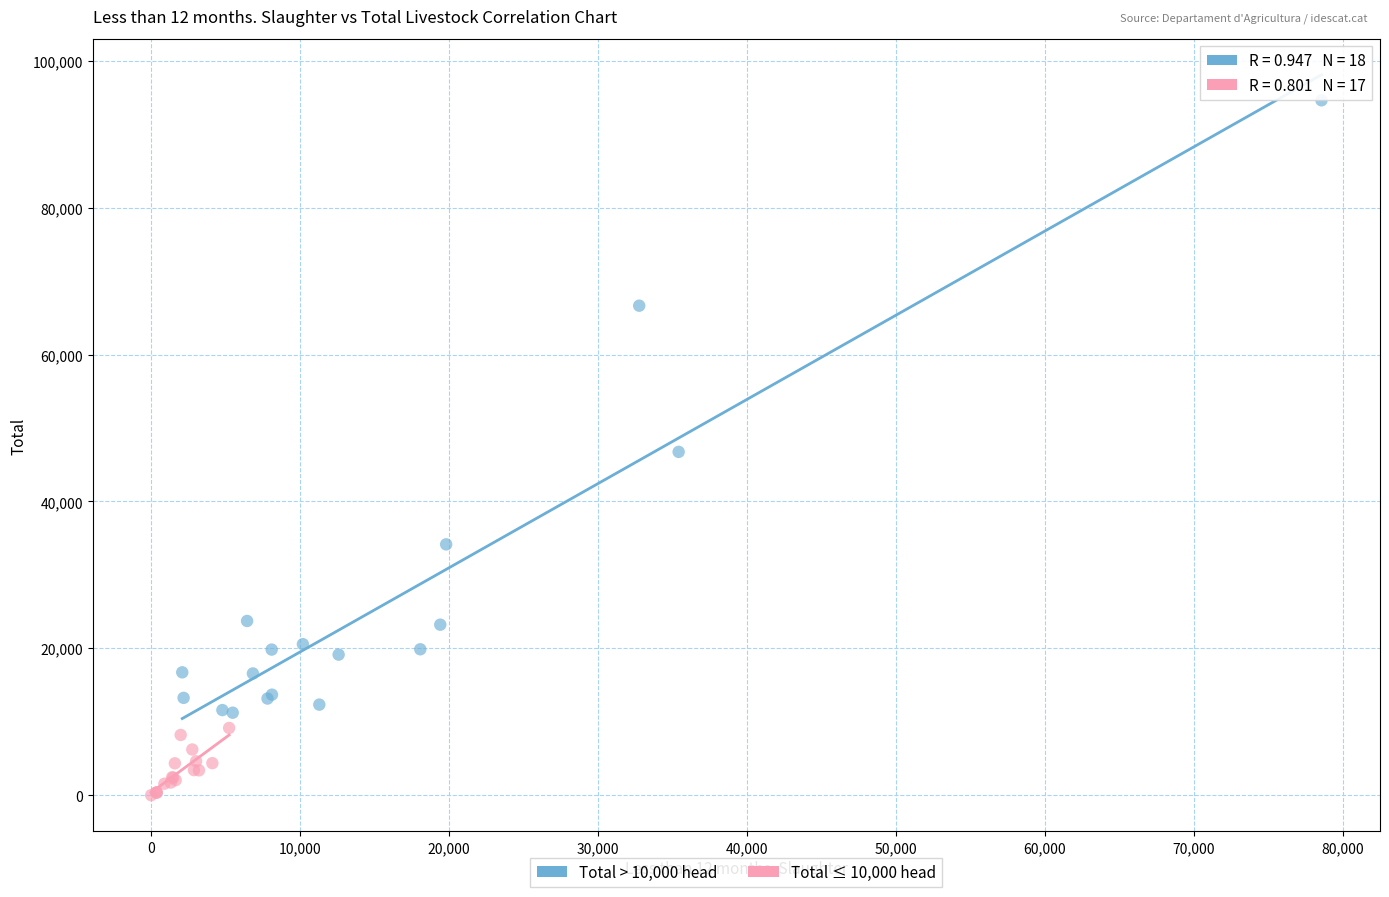

Which series contains the highest Y value?

Total > 10,000 head